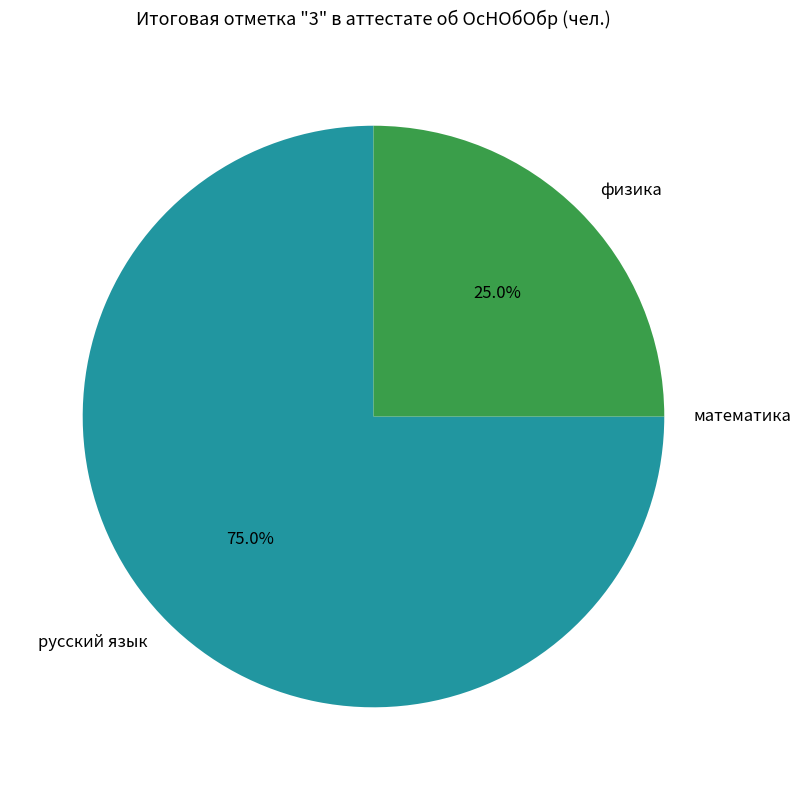

To the nearest percent, what is the difference between the largest and smallest slice percentages?

75%